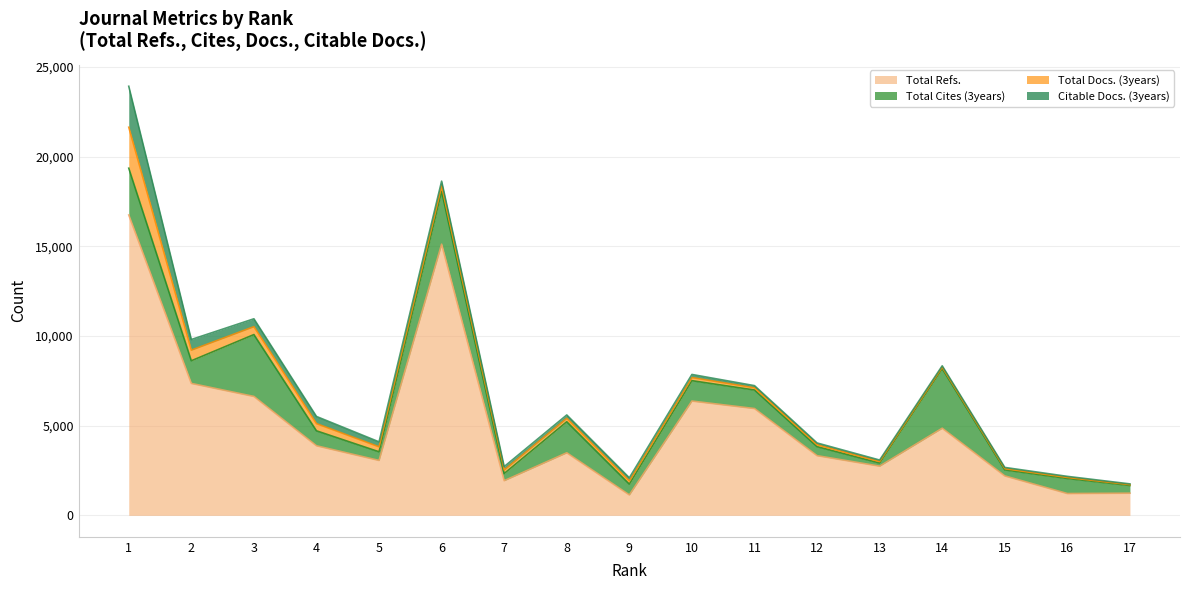

True or false: Total Docs. (3years) has a value of 1019 at 2.

False